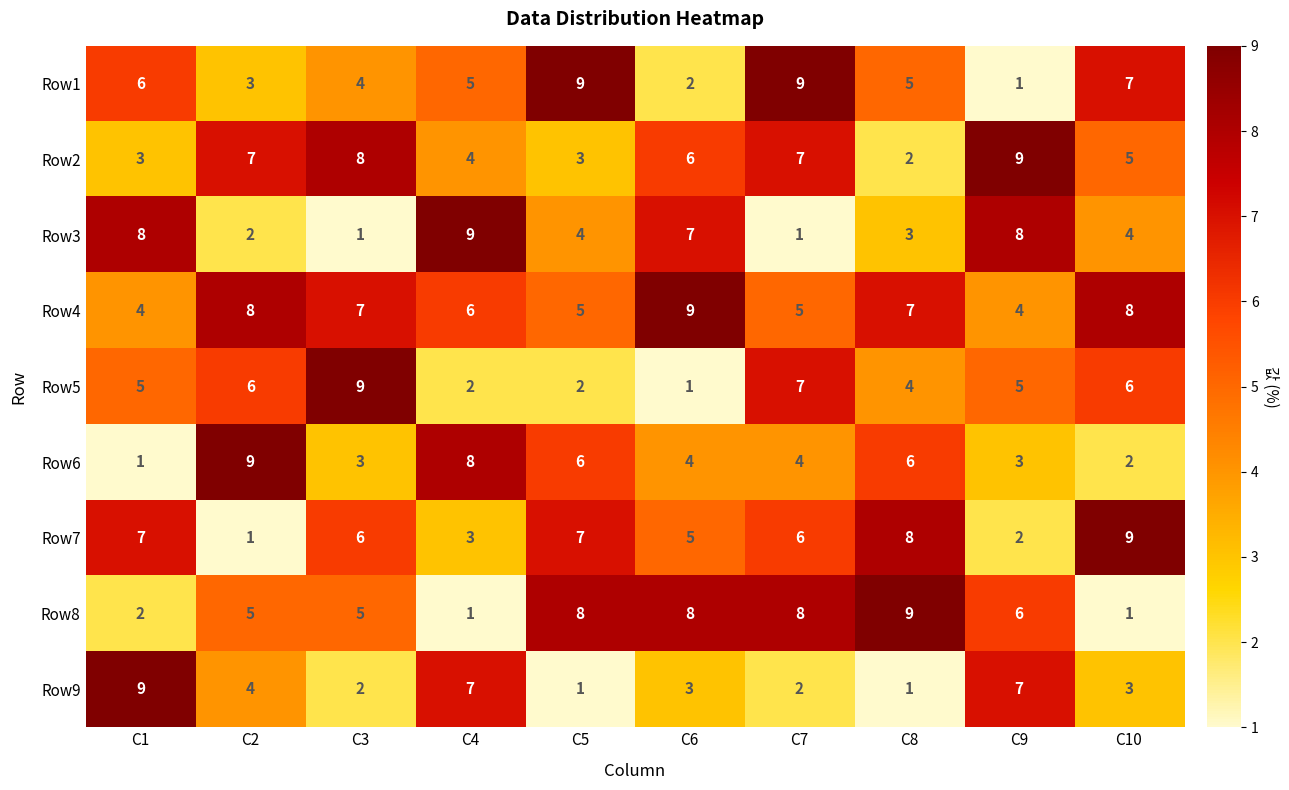

What is the difference between the maximum and second lowest values in the Row1 series?

7